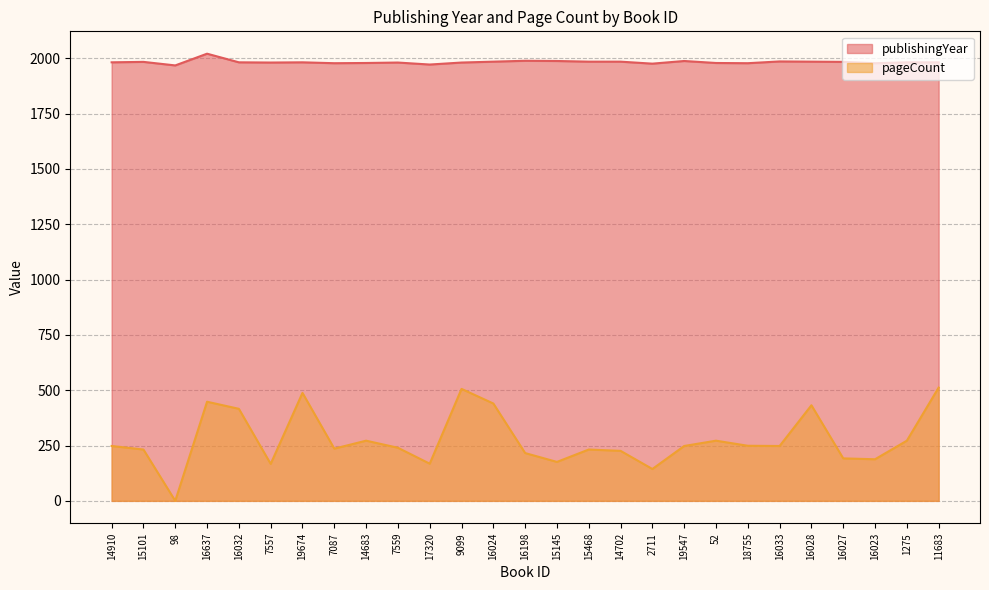

What position from the right is 18755?

7